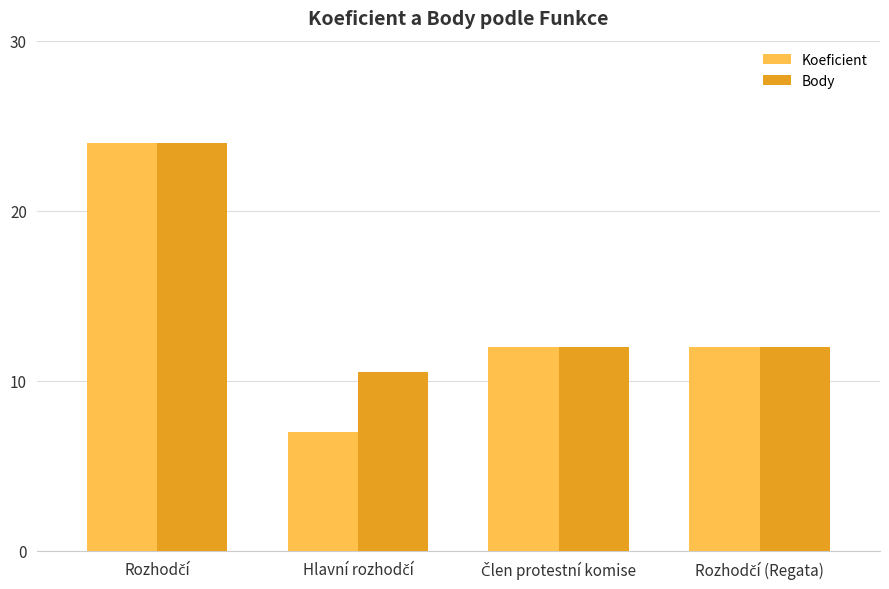

What is the minimum value for Body?

10.5